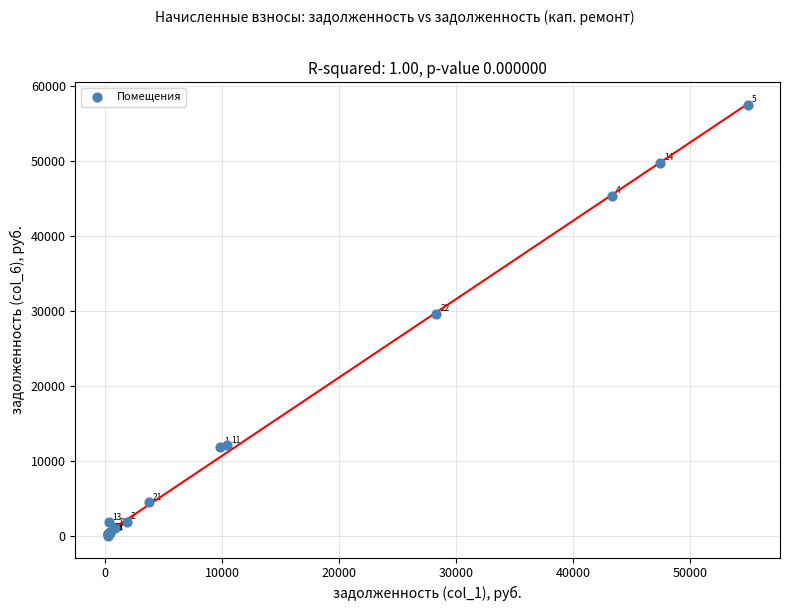

What Y value in the scatter plot is closest to 28737?

29599.3